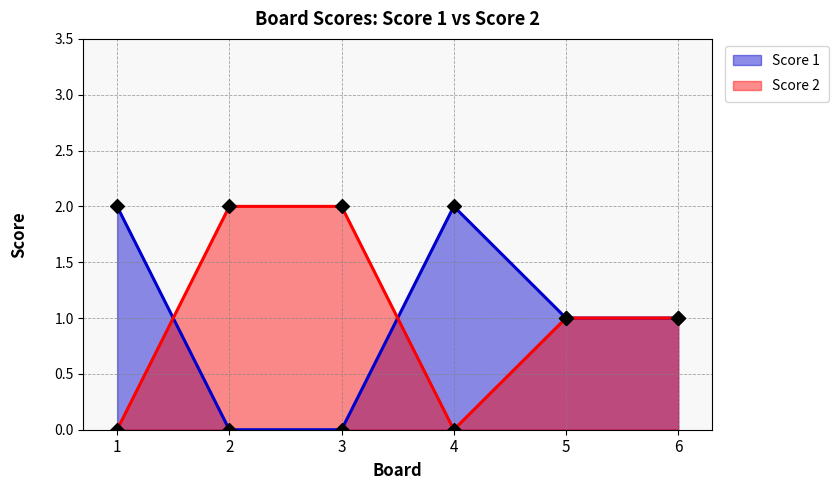

Which series has the widest spread of Y values?

Score 1